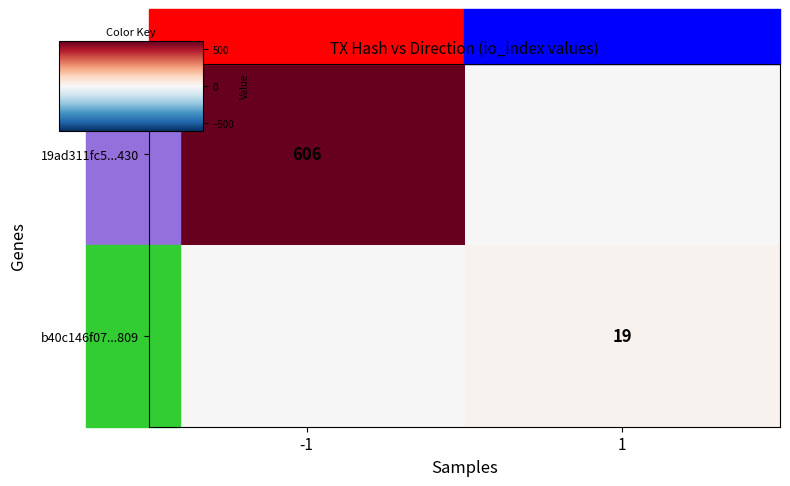

Which series has the largest total across all categories?

19ad311fc5...430